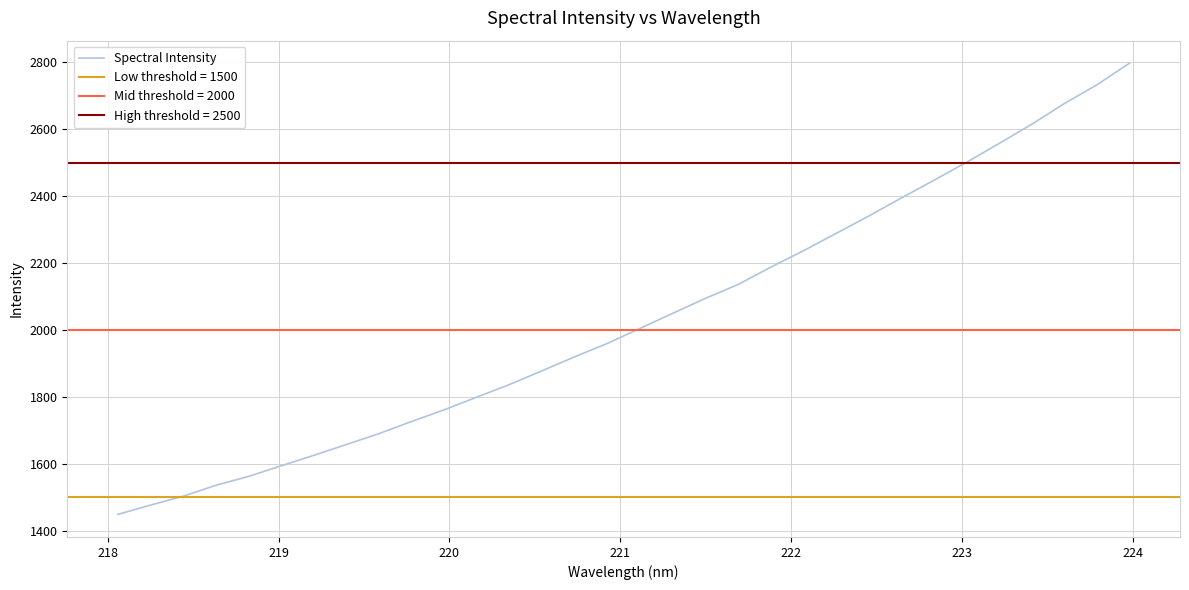

What is the average value?

2032.4